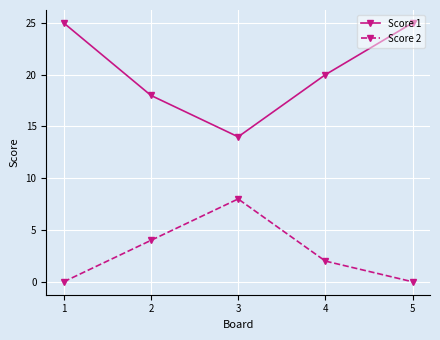

True or false: Score 1 has a value of 25 at 5.

True